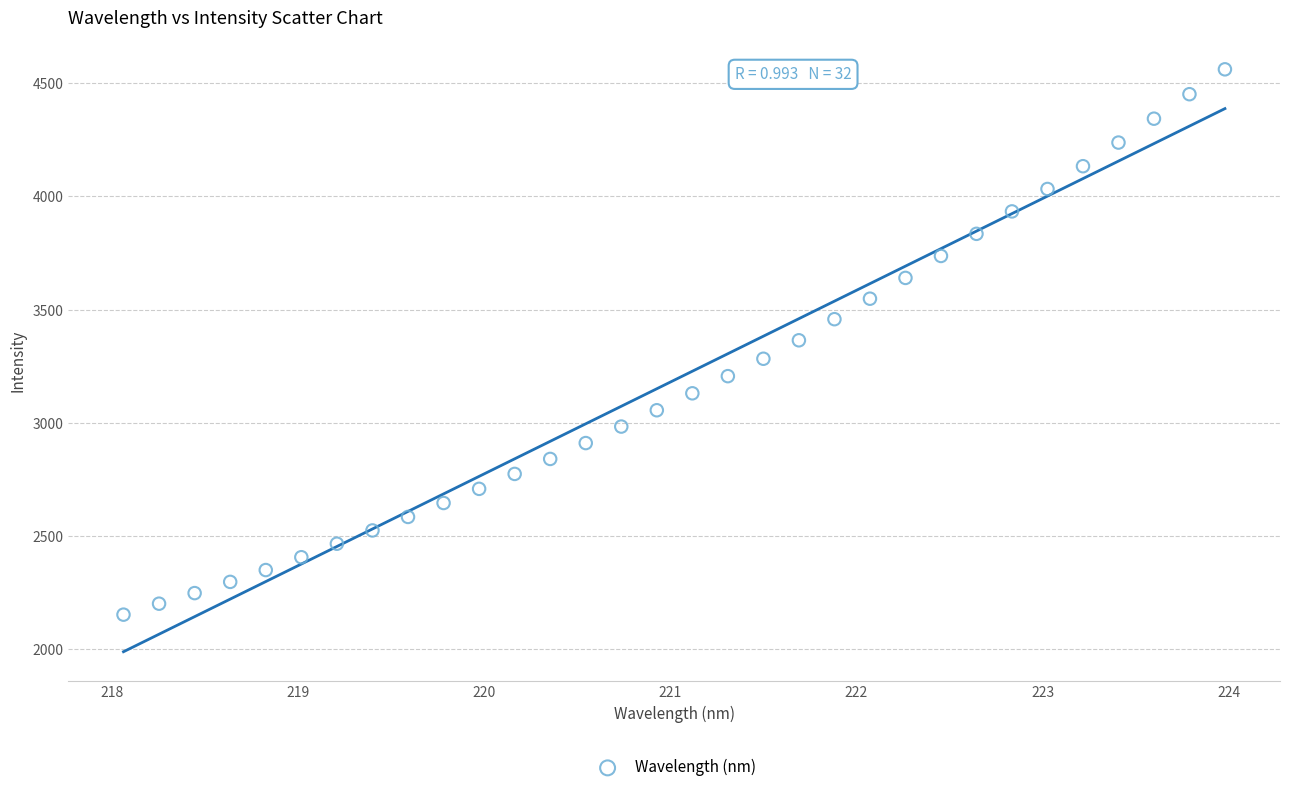

What is the range of Y values (max minus min)?

2409.6